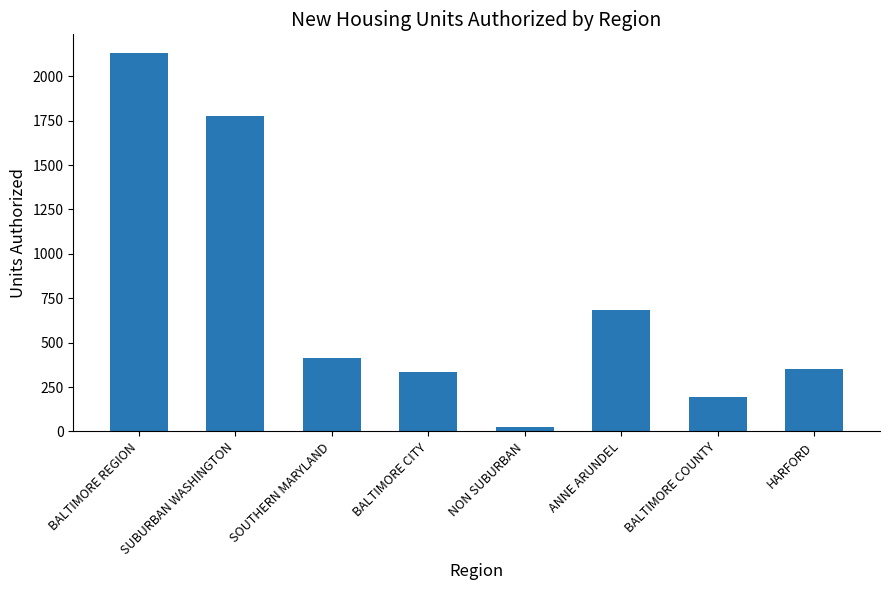

Approximately how many times larger is the value at HARFORD compared to ANNE ARUNDEL?

0.5